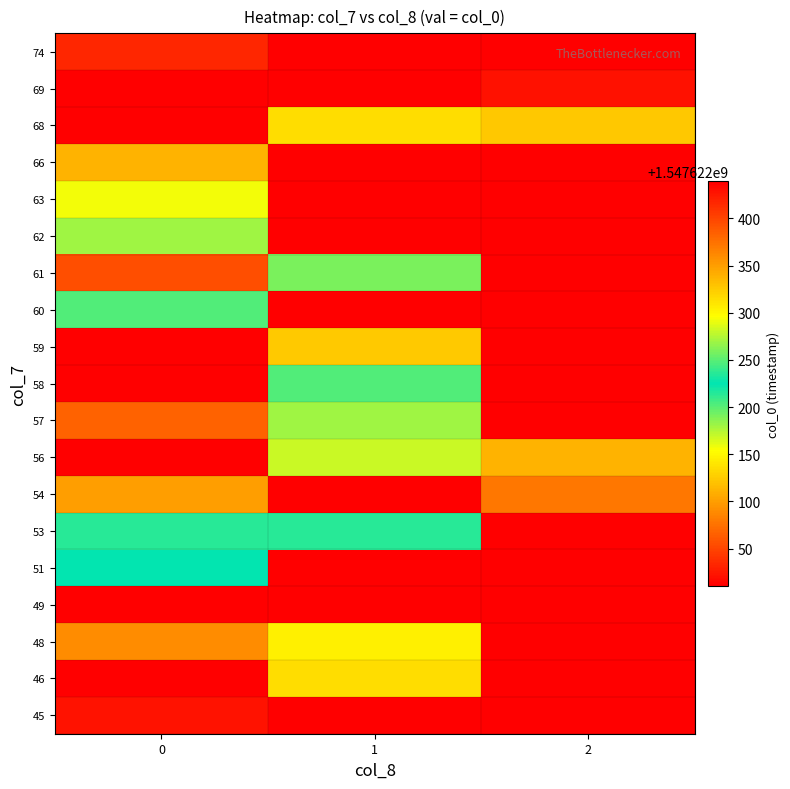

At which label is col_vals closest to 1?

2